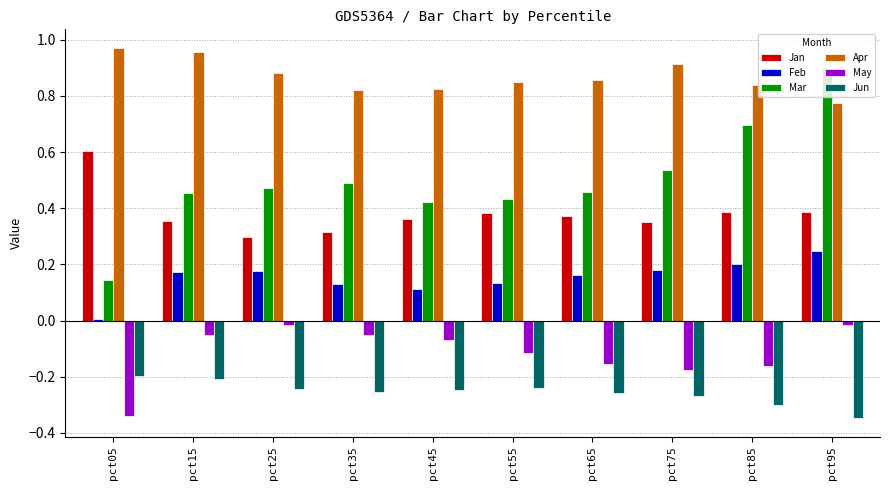

List the series in order of their peak value, lowest first.

Jun, May, Feb, Jan, Mar, Apr